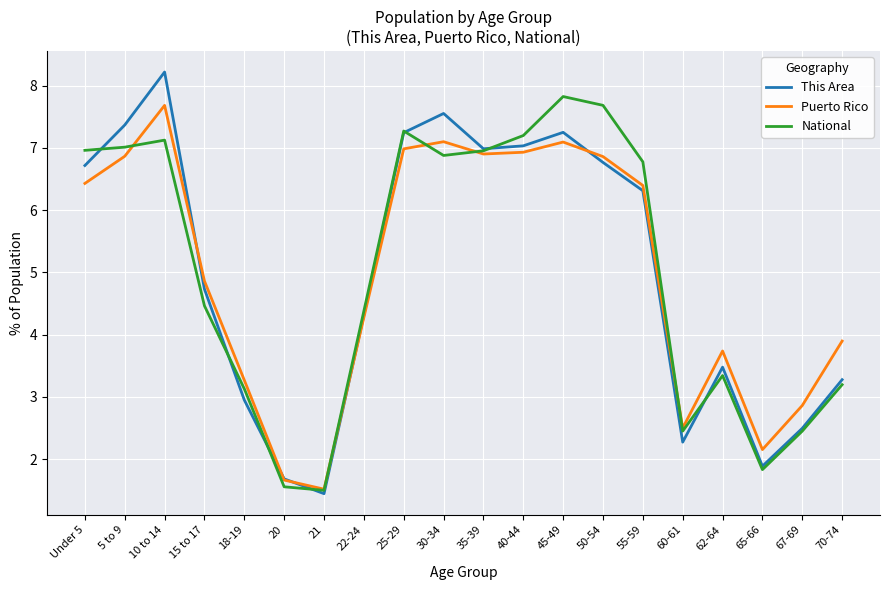

What is the total value across all series at 55-59?

19.5